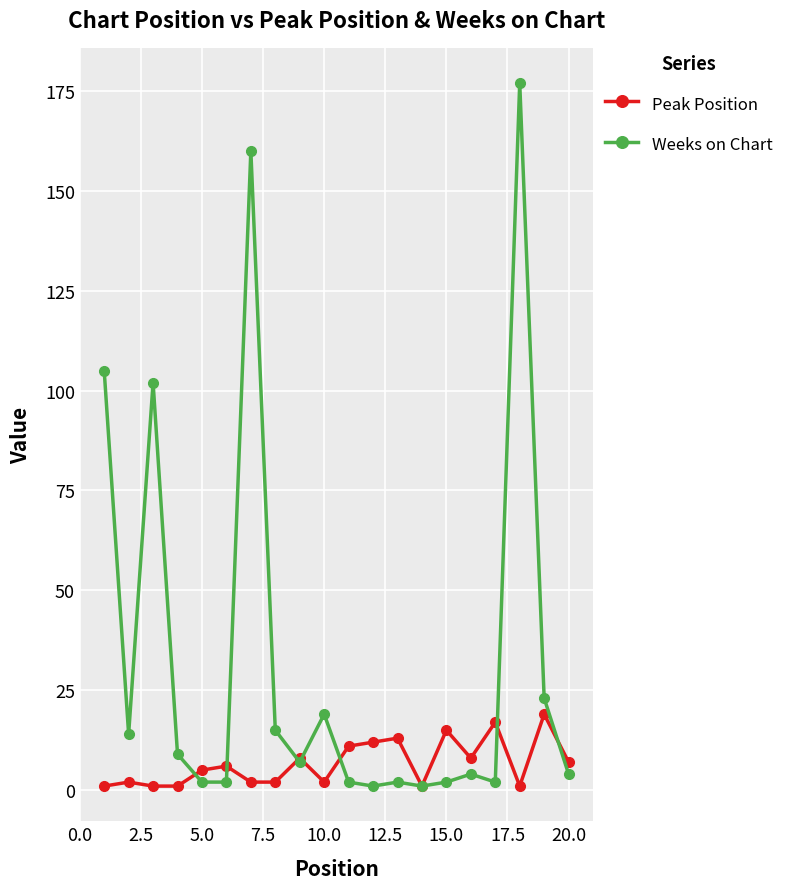

At how many categories does at least one series exceed 67?

4